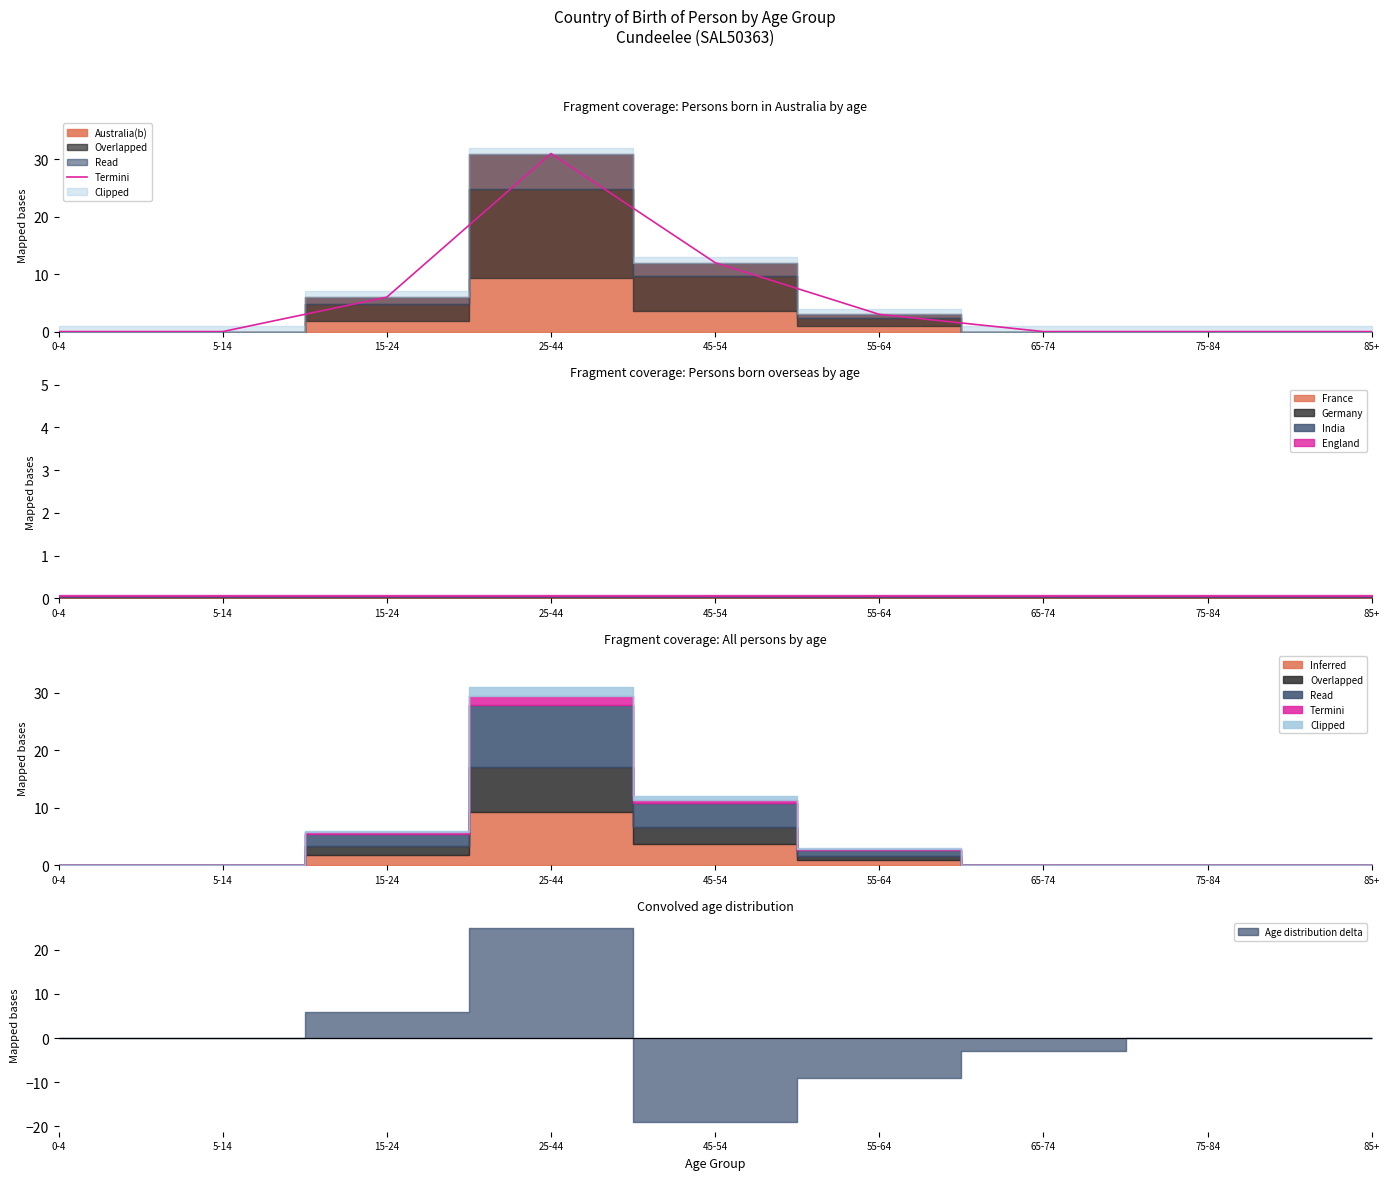

How many lines are shown in the chart?

1